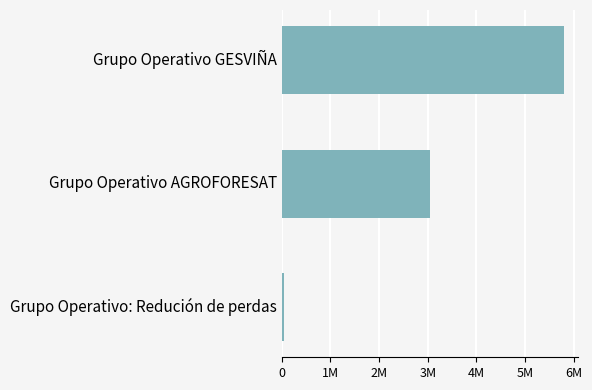

Are the bars horizontal?

Yes